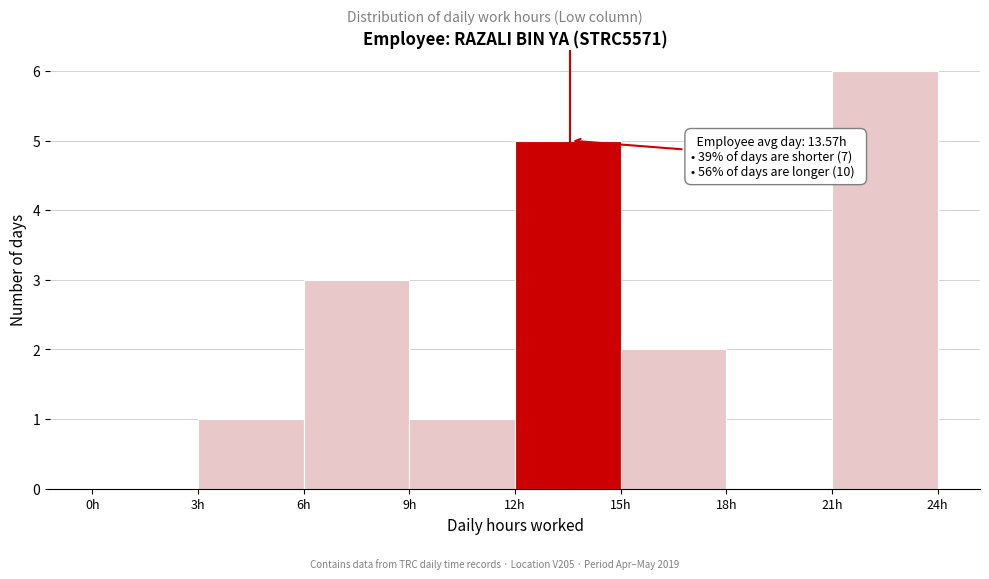

Over which range of the x-axis is the bar tallest?

21 to 24